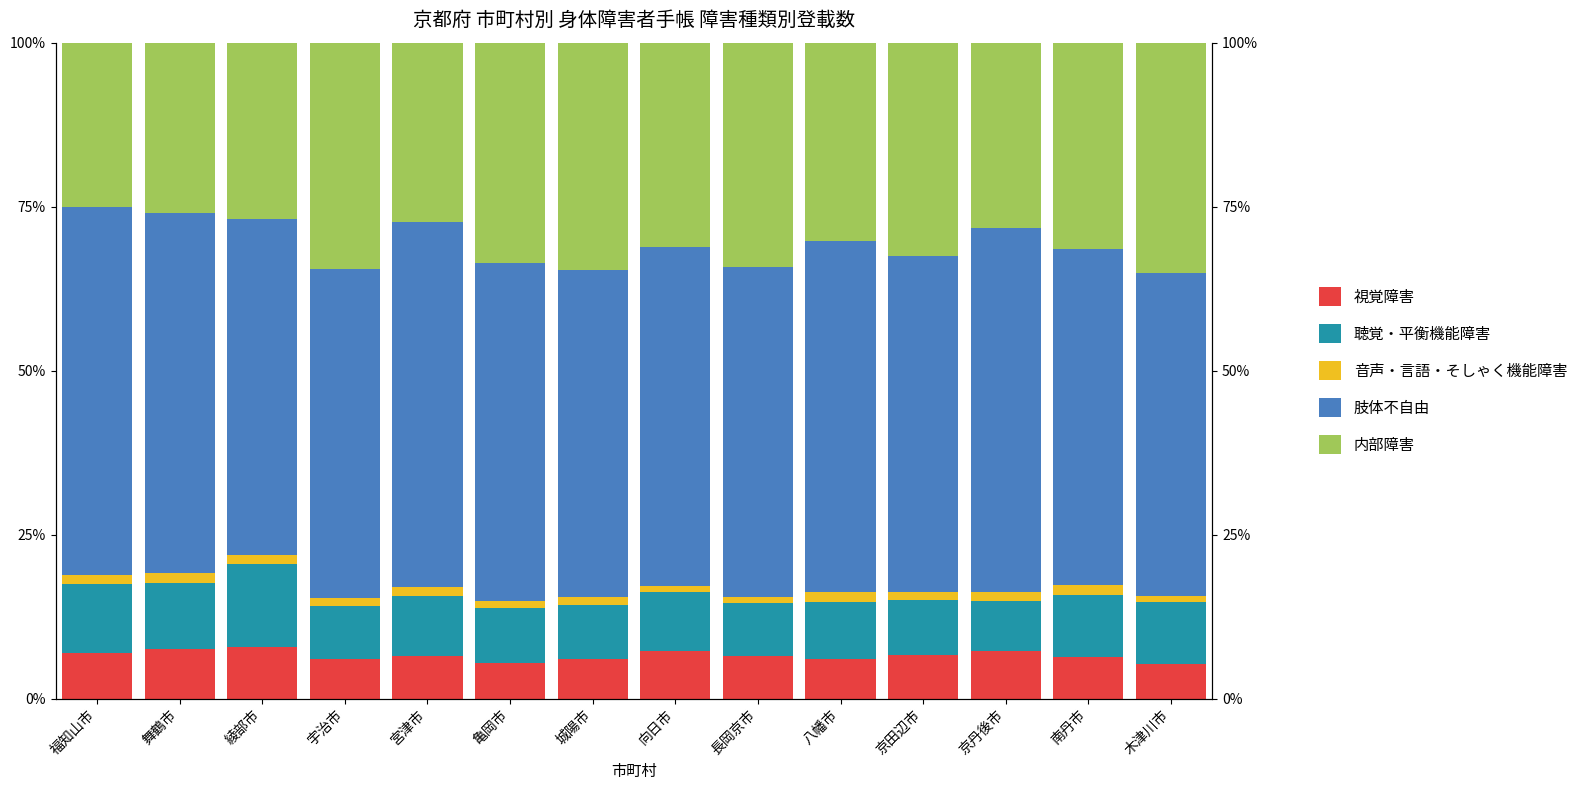

At 舞鶴市, list the series in order from largest to smallest.

肢体不自由, 内部障害, 聴覚・平衡機能障害, 視覚障害, 音声・言語・そしゃく機能障害